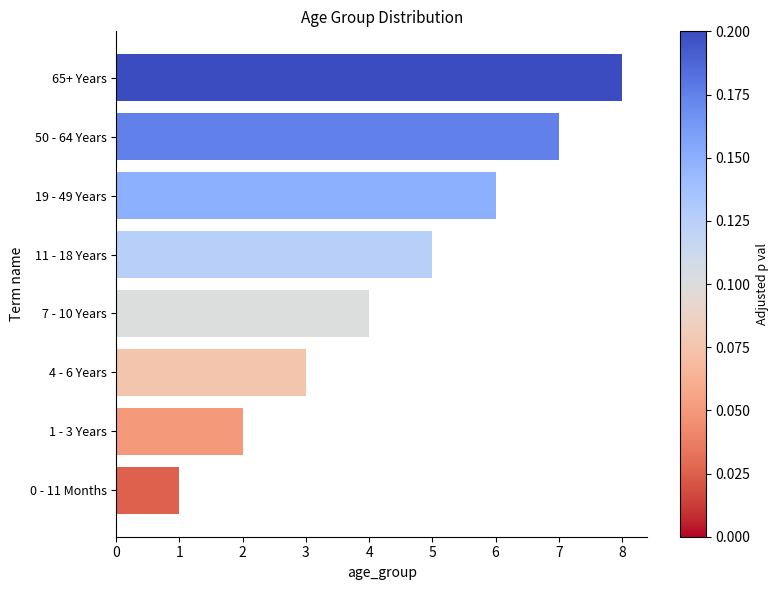

How many values are between 3 and 7?

5